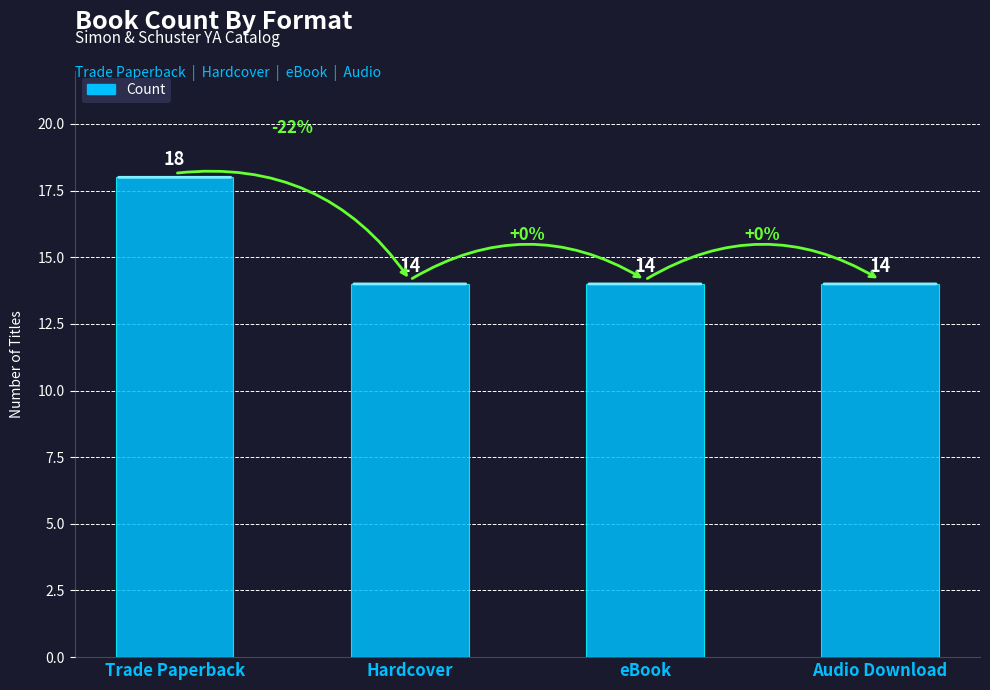

What is the ratio of the value at Trade Paperback to the value at Hardcover?

1.3